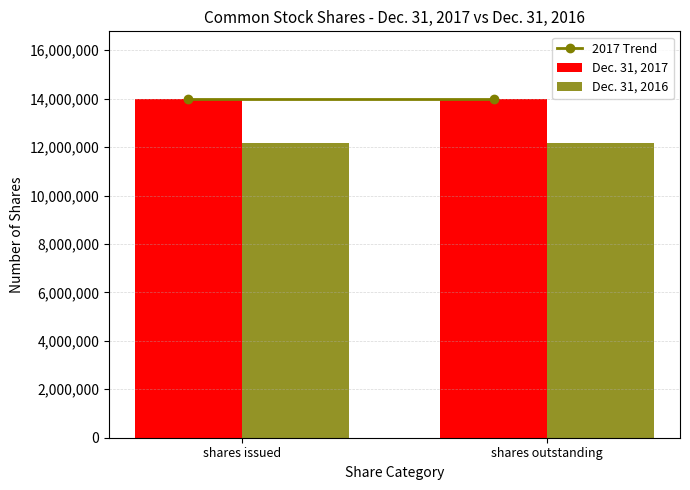

Reading left to right, extract all data points from this chart.

Dec. 31, 2017: 13982542	13982542
Dec. 31, 2016: 12158542	12158542